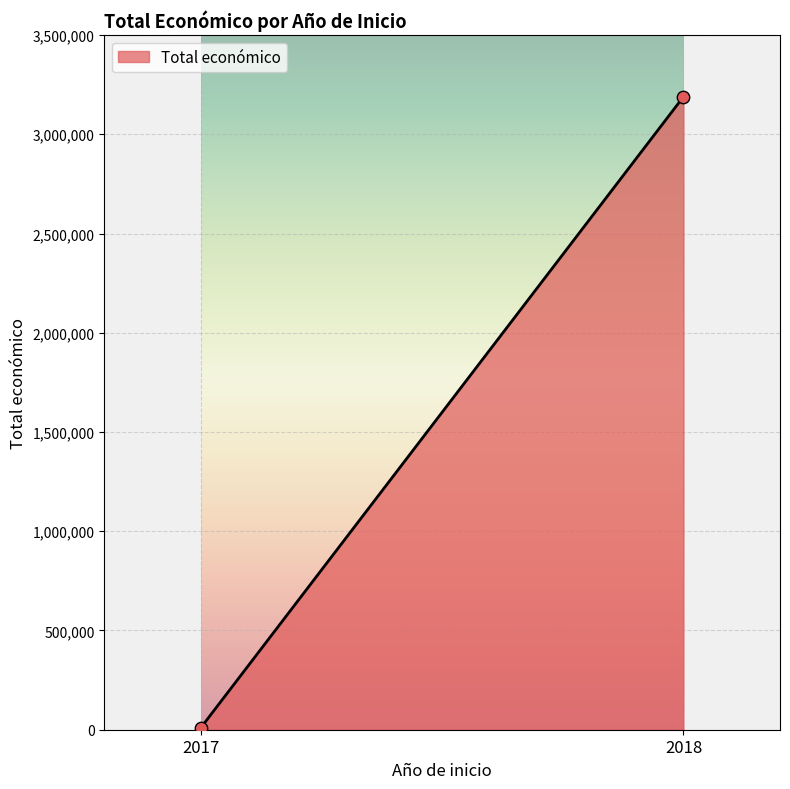

What is the average Y value?

1599548